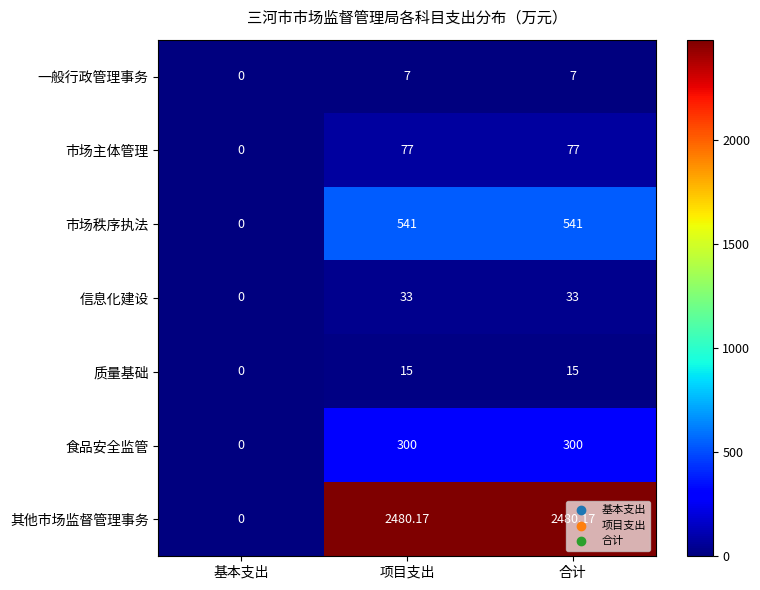

Where does the 其他市场监督管理事务 series first go above 2480?

项目支出